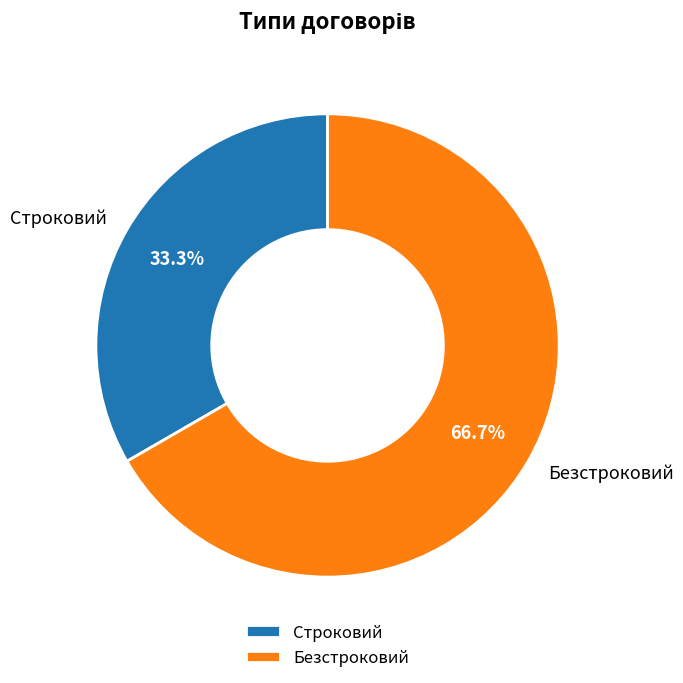

Does any single category account for the majority?

Yes